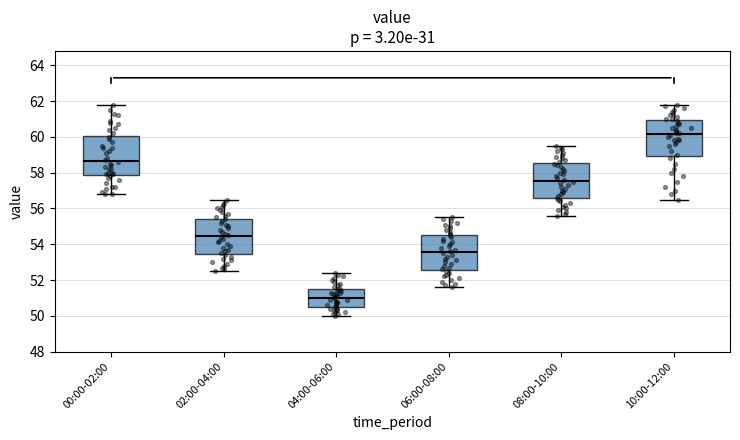

Reading left to right, read every box against the y-axis: the position of its median line, the range the box covers, and the ends of its whiskers. The values are not printed on the chart, so give them approximately, as read against the axis.

00:00-02:00: median 58.6, box 57.8 to 60.0, whiskers 56.8 to 61.8
02:00-04:00: median 54.4, box 53.4 to 55.4, whiskers 52.6 to 56.6
04:00-06:00: median 51.0, box 50.6 to 51.6, whiskers 50.0 to 52.4
06:00-08:00: median 53.6, box 52.6 to 54.6, whiskers 51.6 to 55.6
08:00-10:00: median 57.6, box 56.6 to 58.6, whiskers 55.6 to 59.6
10:00-12:00: median 60.2, box 59.0 to 61.0, whiskers 56.6 to 61.8